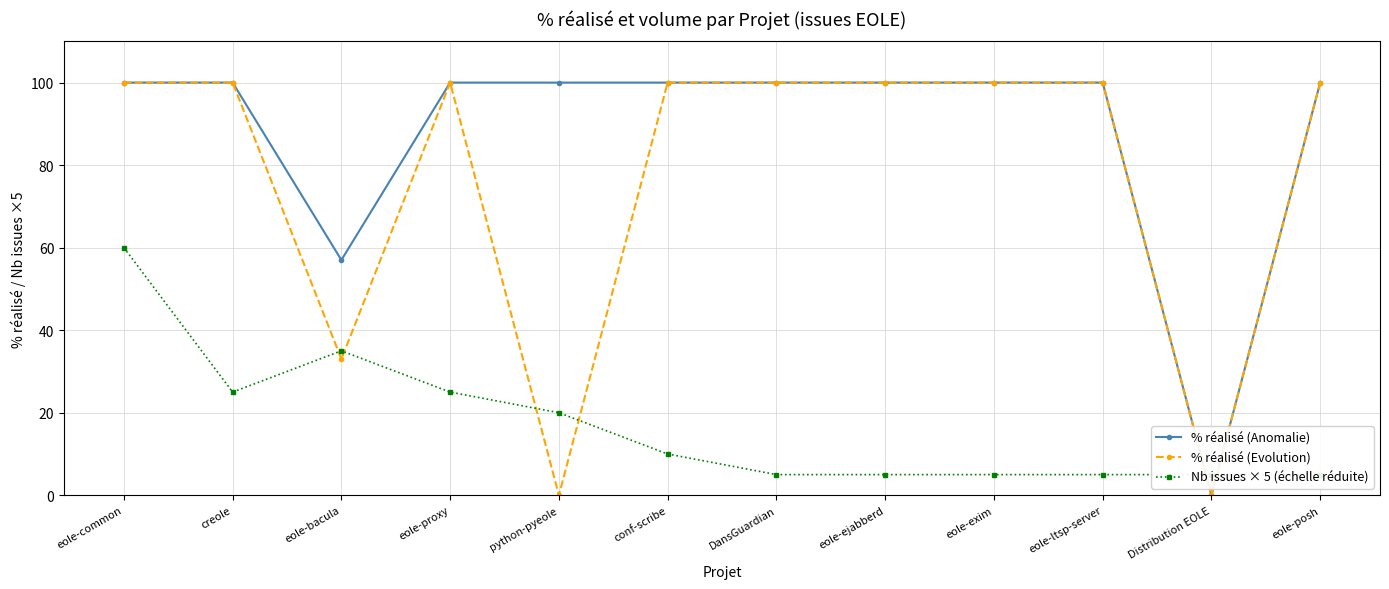

True or false: Nb issues × 5 (échelle réduite) has a value of 2 at DansGuardian.

False